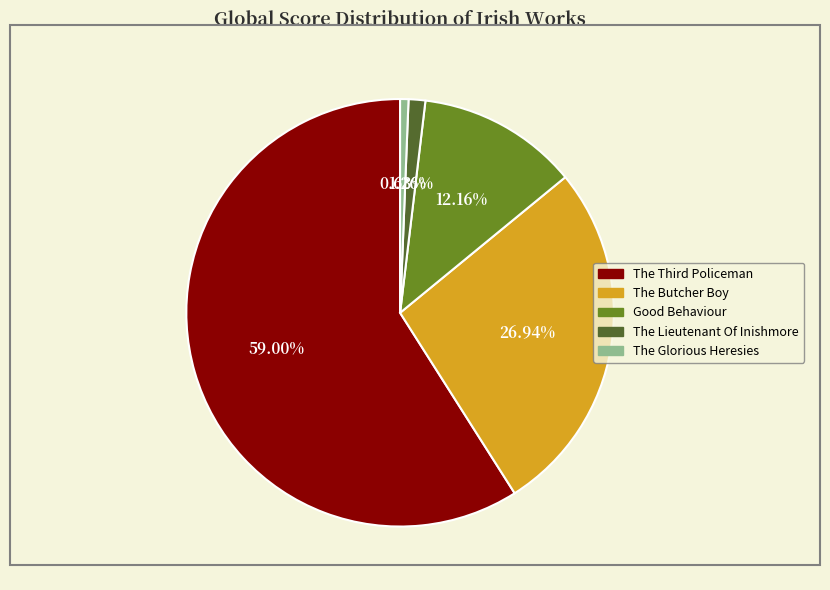

Is there any slice that represents more than half of the pie?

Yes